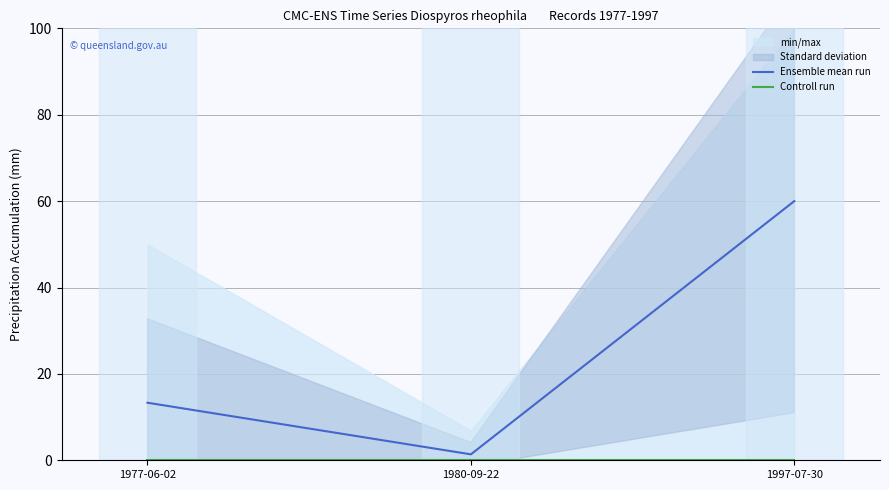

Reading left to right, extract all data points from this chart.

Ensemble mean run: 1977-06-02=13.3	1980-09-22=1.4	1997-07-30=60.0
Controll run: 1977-06-02=0.0	1980-09-22=0.0	1997-07-30=0.0